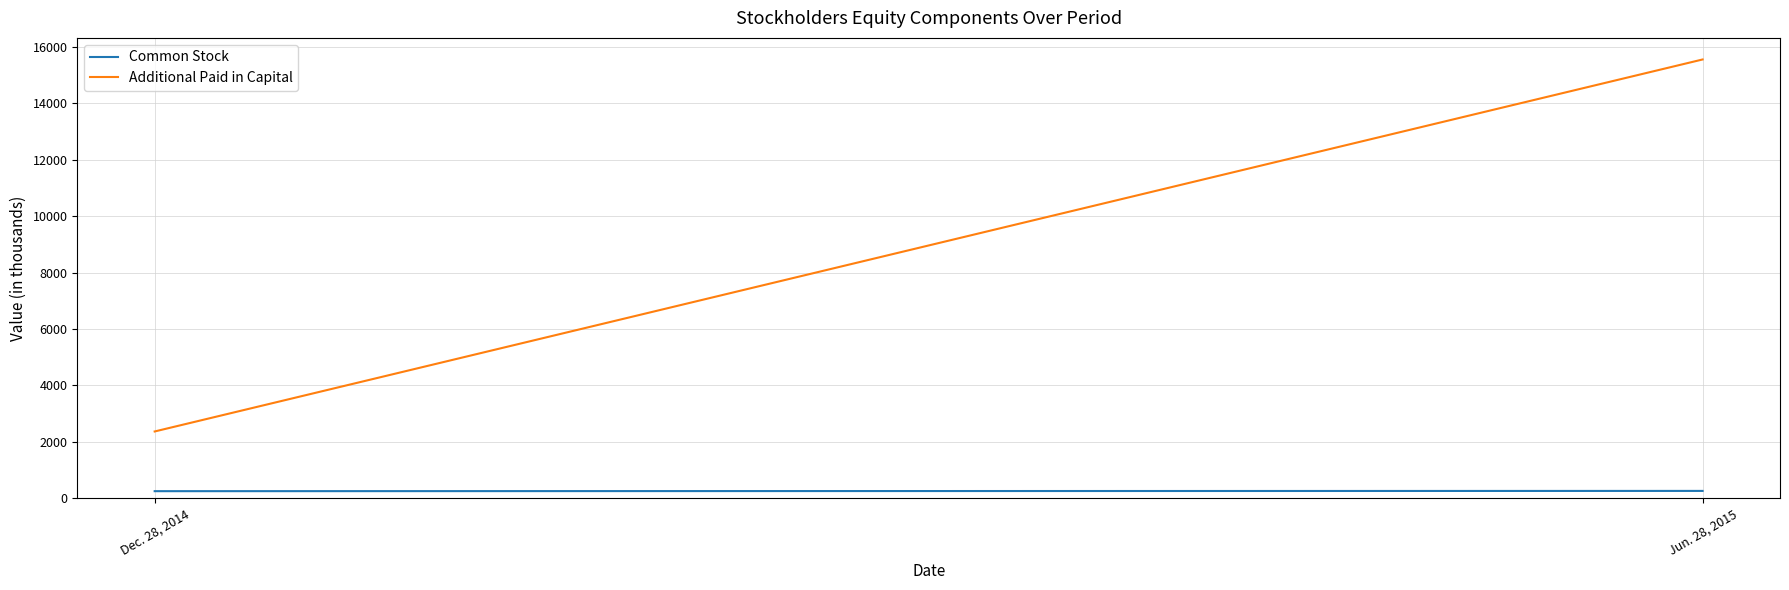

What position from the right is Dec. 28, 2014?

2